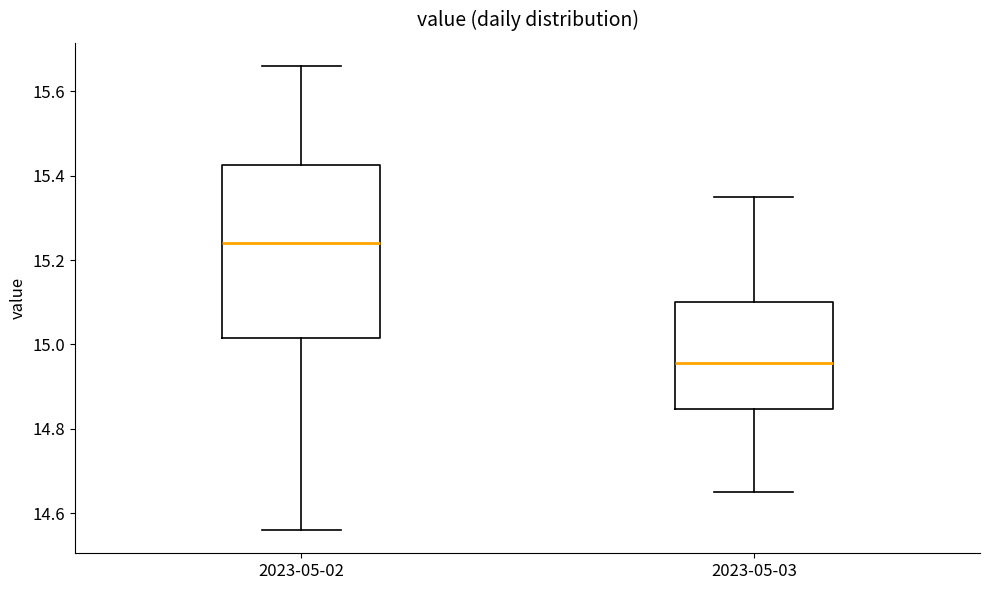

Comparing the boxes themselves (not the whiskers), which one is the tallest?

2023-05-02